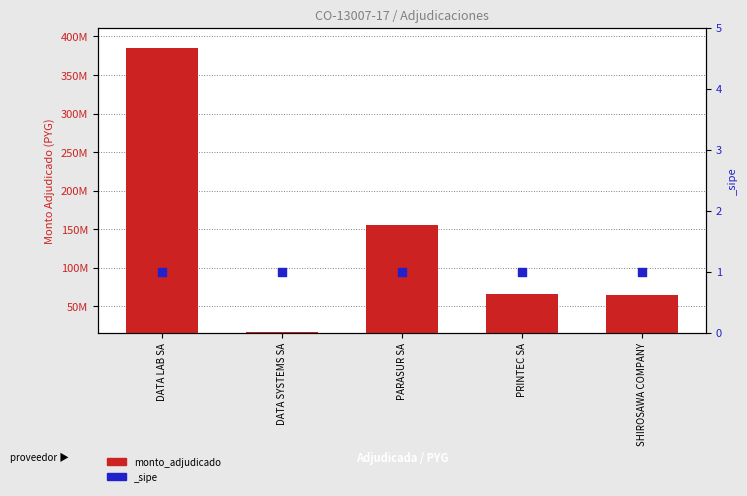

Which has a higher value, SHIROSAWA COMPANY or PARASUR SA?

PARASUR SA